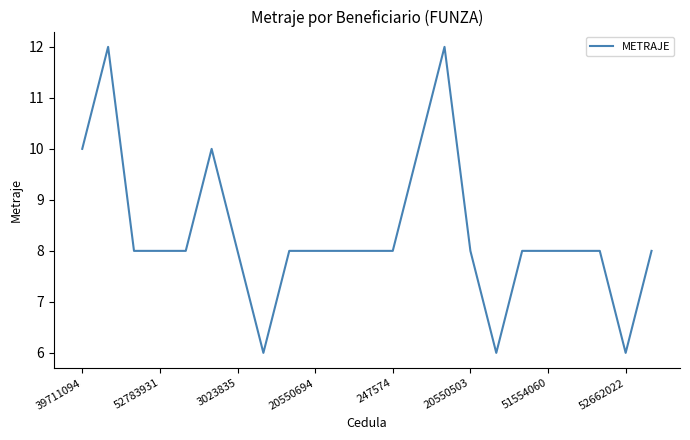

What is the difference between the maximum and second lowest values?

6